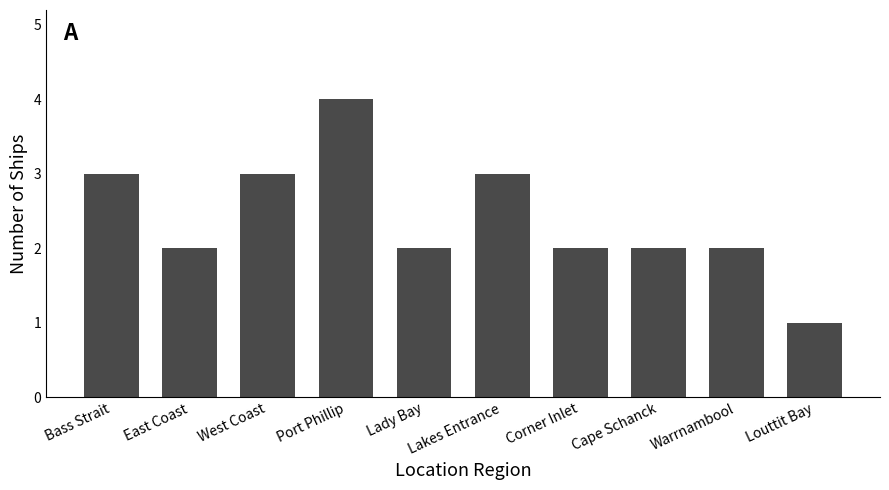

The value at Warrnambool is 2. True or false?

True